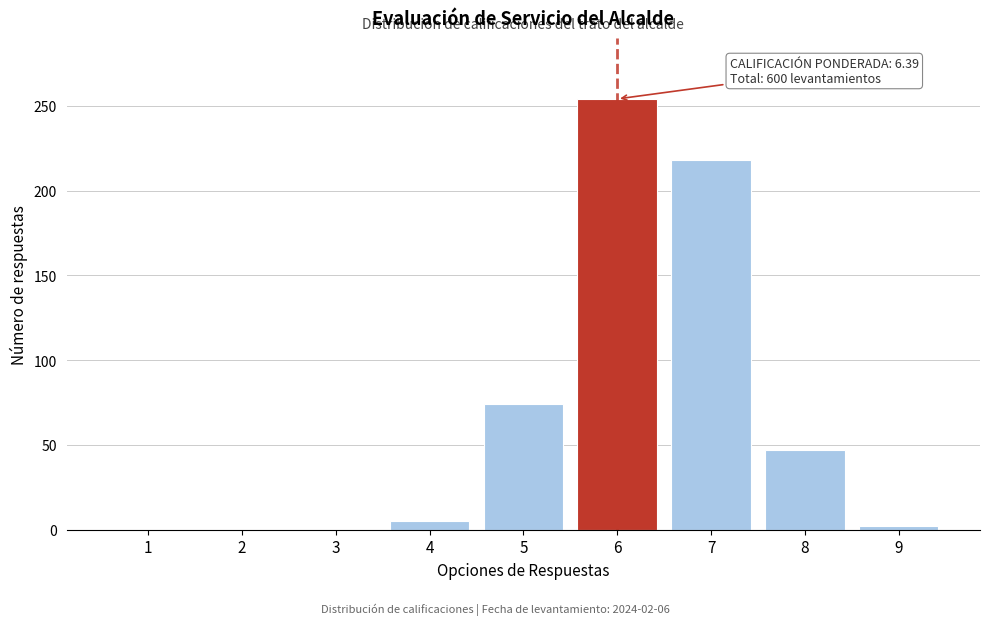

Reading left to right, what are all the values shown in this chart?

1=0	2=0	3=0	4=5	5=74	6=254	7=218	8=47	9=2